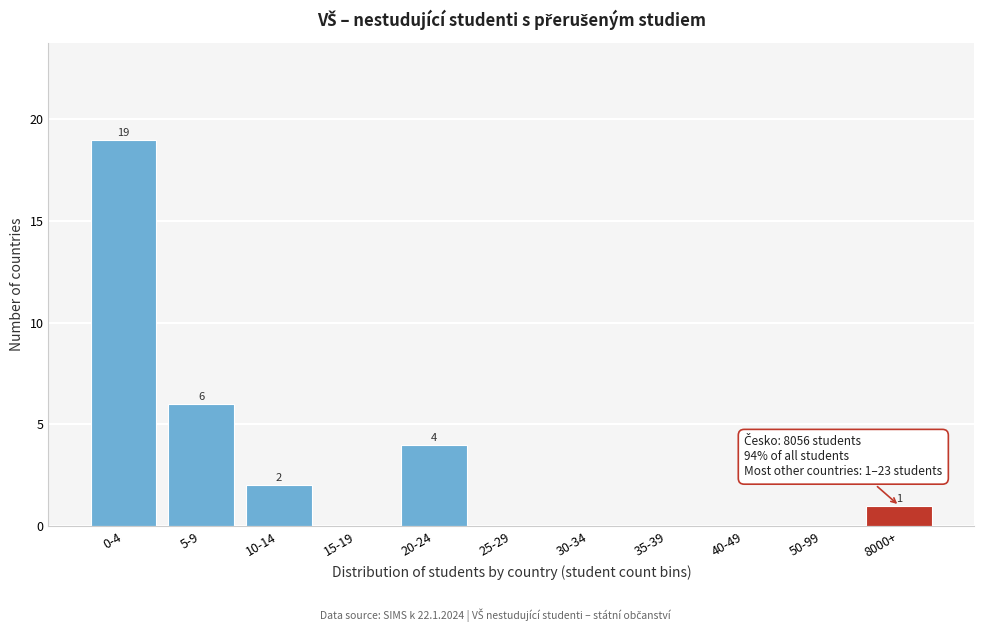

Reading right to left, extract all data points from this chart.

8000+=1	50-99=0	40-49=0	35-39=0	30-34=0	25-29=0	20-24=4	15-19=0	10-14=2	5-9=6	0-4=19